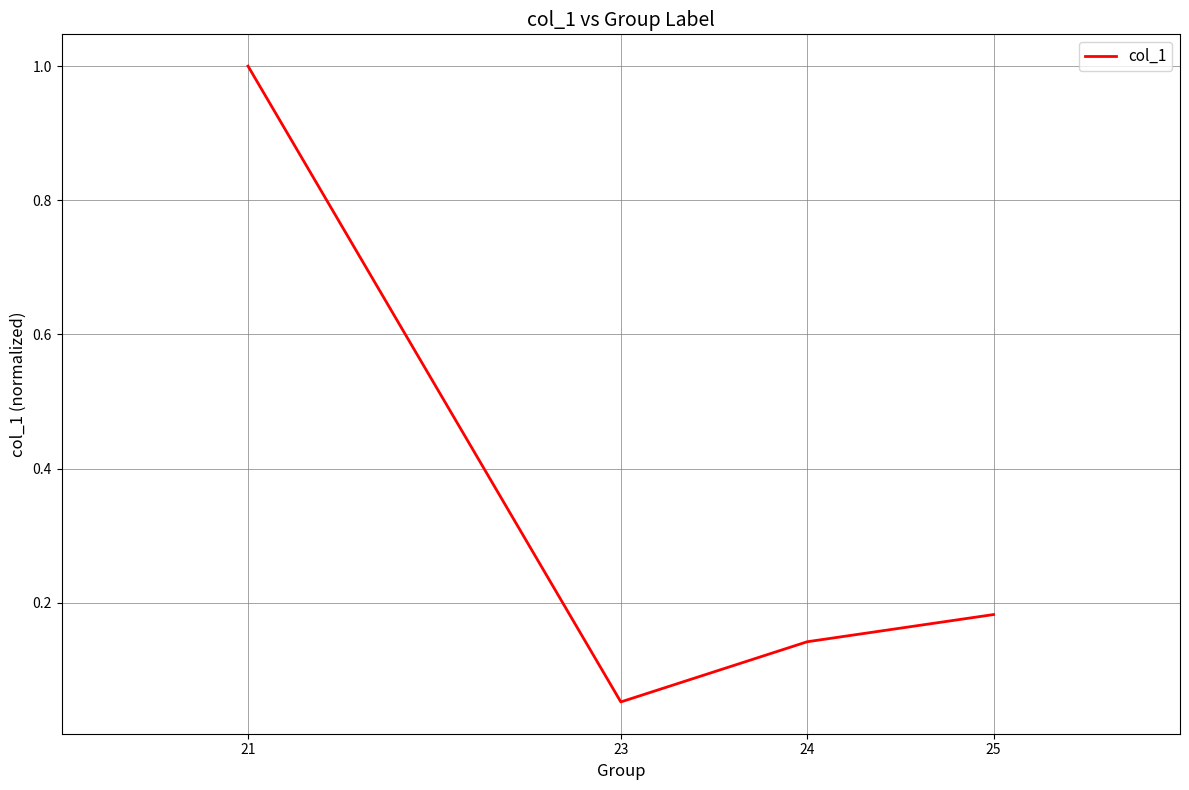

Rank the categories by value from highest to lowest.

21, 25, 24, 23